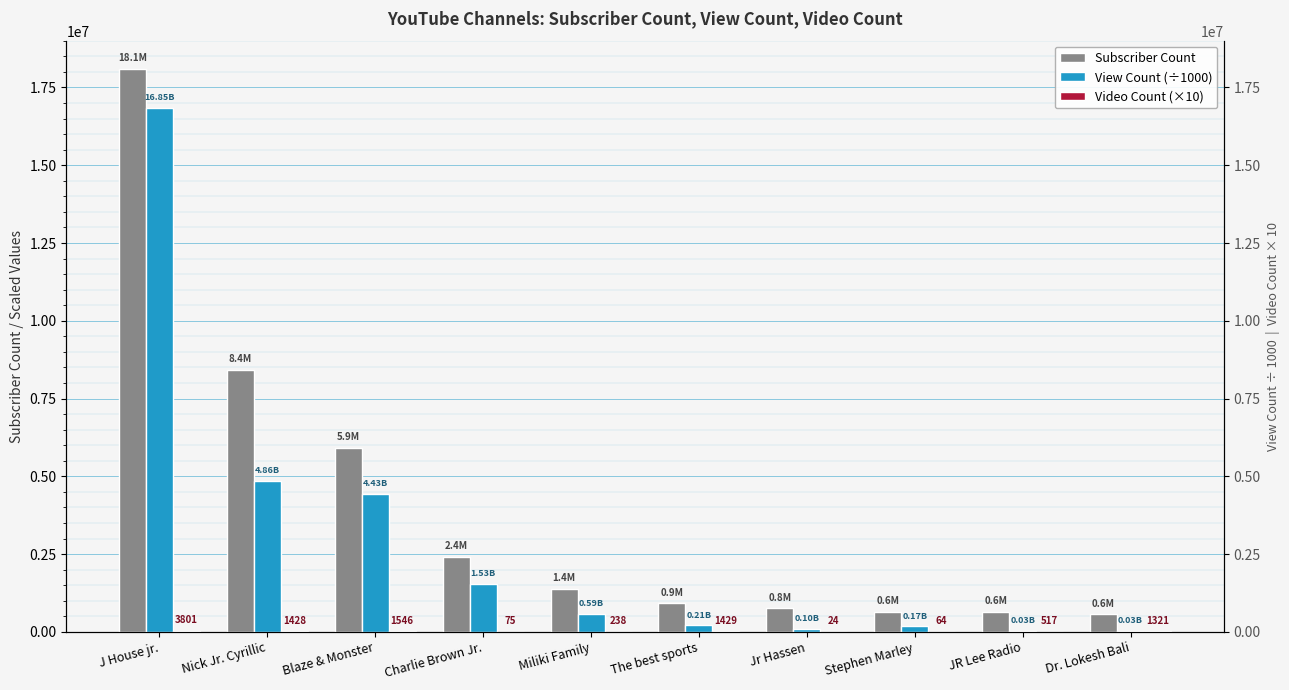

Between Nick Jr. Cyrillic and Stephen Marley, which is larger?

Nick Jr. Cyrillic